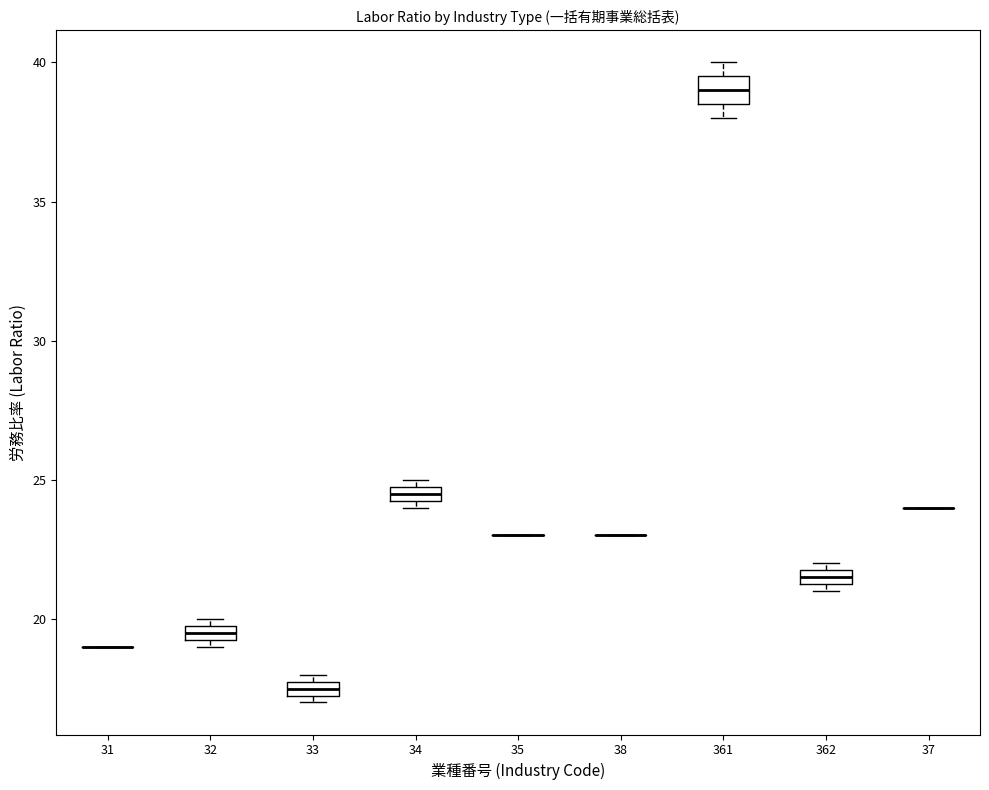

Where is the upper edge of the box at x = 361 on the y-axis? The values are not printed on the chart, so give them approximately, as read against the axis.

39.5